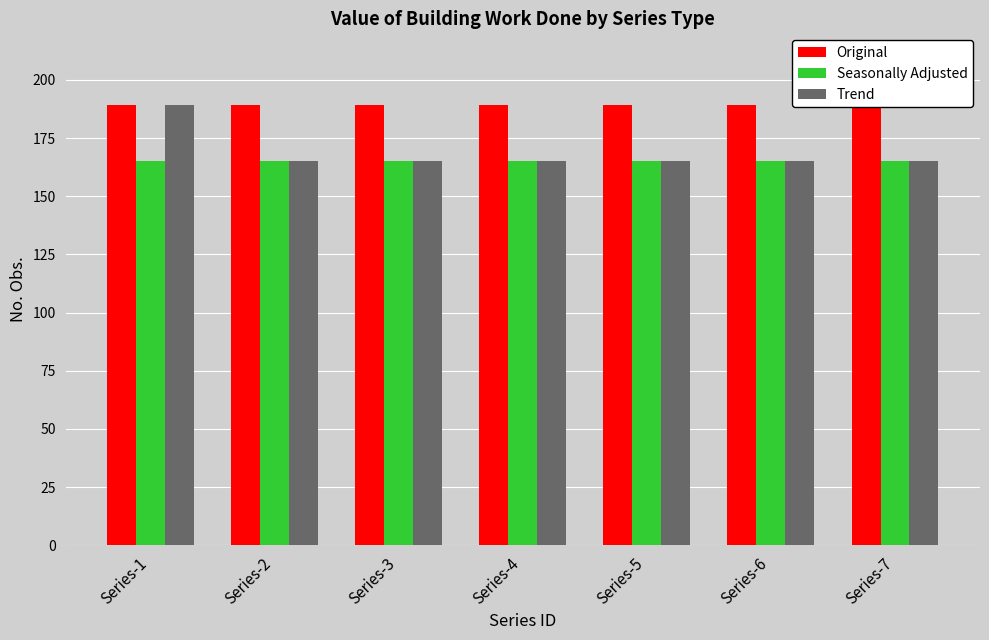

Between Series-1 and Series-2, which series saw the biggest shift?

Trend